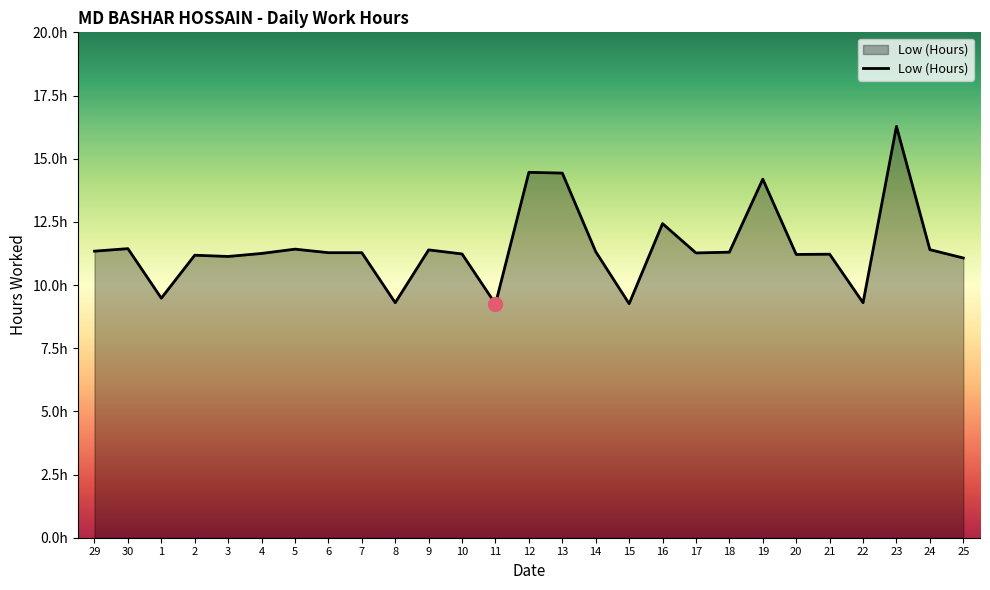

At which category does the chart reach its peak across all series?

23